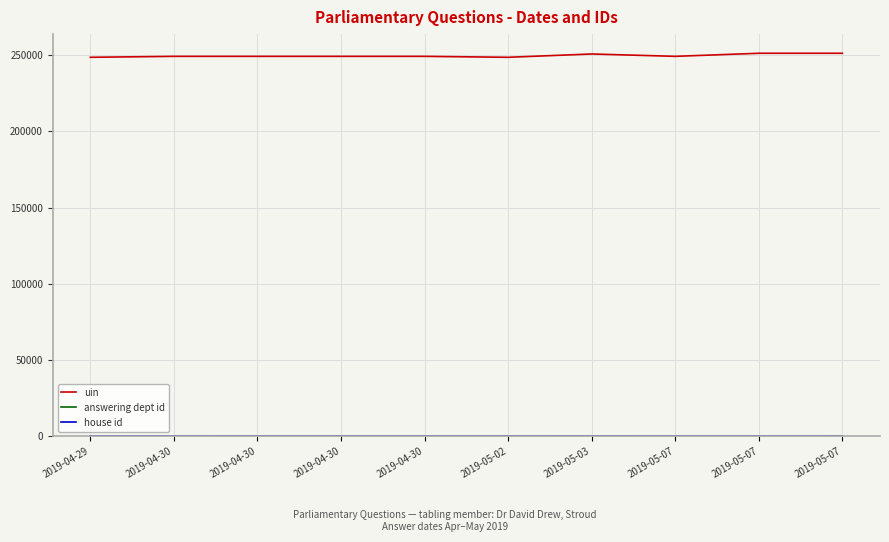

At 2019-05-07, list the series in order from largest to smallest.

uin, answering dept id, house id